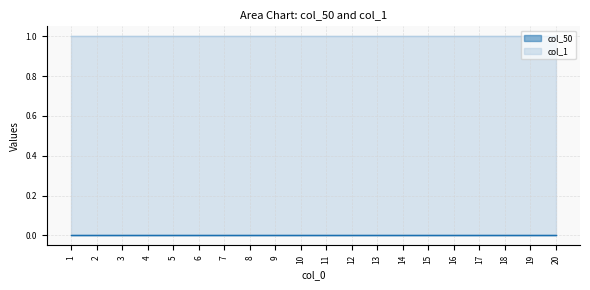

True or false: col_50 has more than 2 interior local peaks.

False